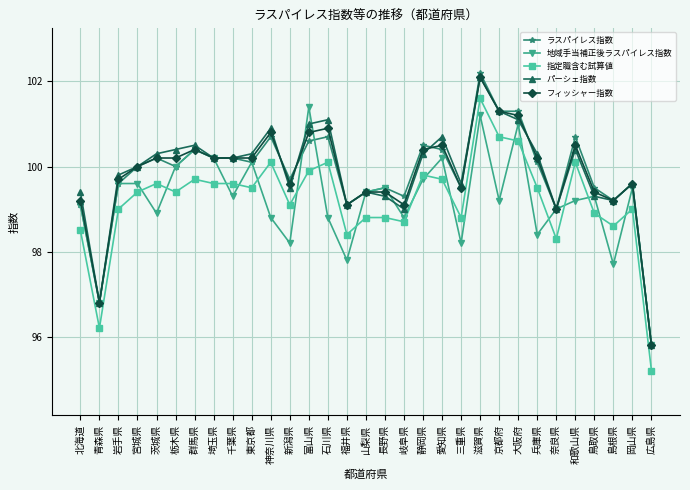

Does the chart have visible grid lines?

Yes